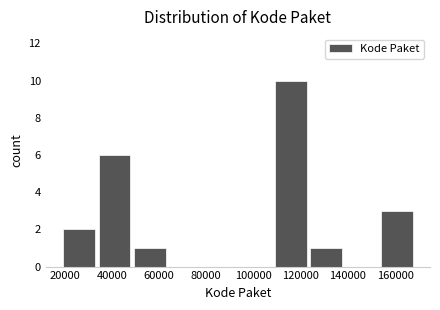

What is the height of the bar covering 154000 to 168000 on the x-axis? Neither the bar edges nor the heights are printed on the chart, so give them approximately, as read against the axes.

3